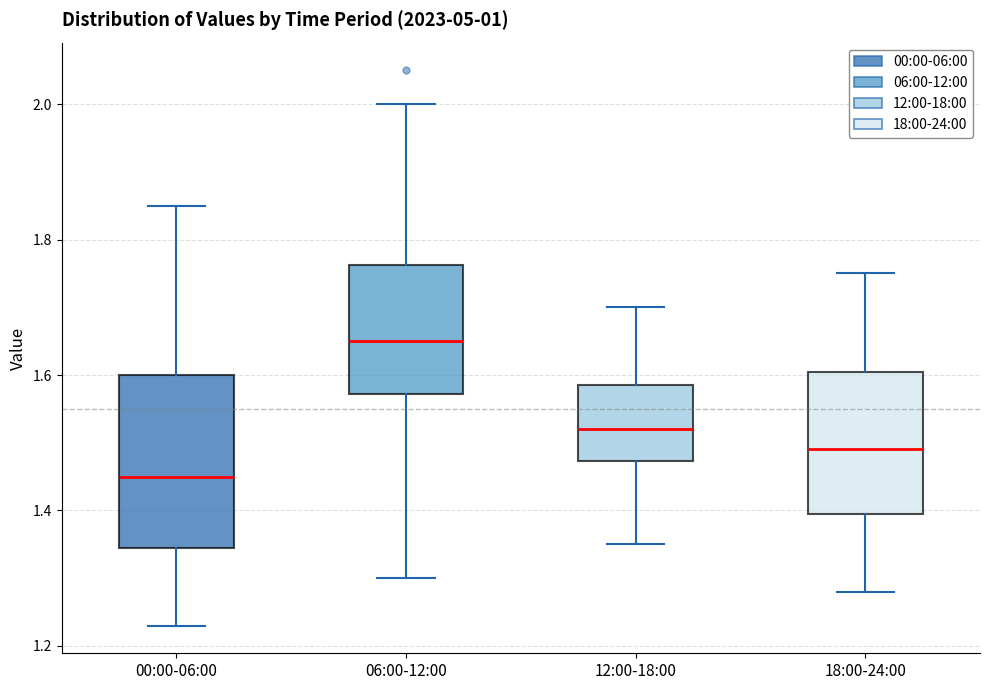

Reading left to right, read every box against the y-axis: the position of its median line, the range the box covers, and the ends of its whiskers. The values are not printed on the chart, so give them approximately, as read against the axis.

00:00-06:00: median 1.46, box 1.34 to 1.60, whiskers 1.24 to 1.86
06:00-12:00: median 1.66, box 1.58 to 1.76, whiskers 1.30 to 2.00
12:00-18:00: median 1.52, box 1.48 to 1.58, whiskers 1.36 to 1.70
18:00-24:00: median 1.50, box 1.40 to 1.60, whiskers 1.28 to 1.76